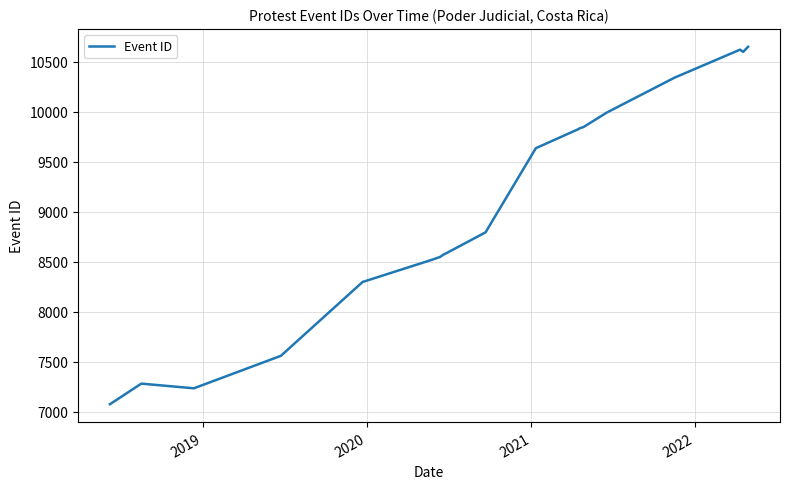

How many lines are shown in the chart?

1